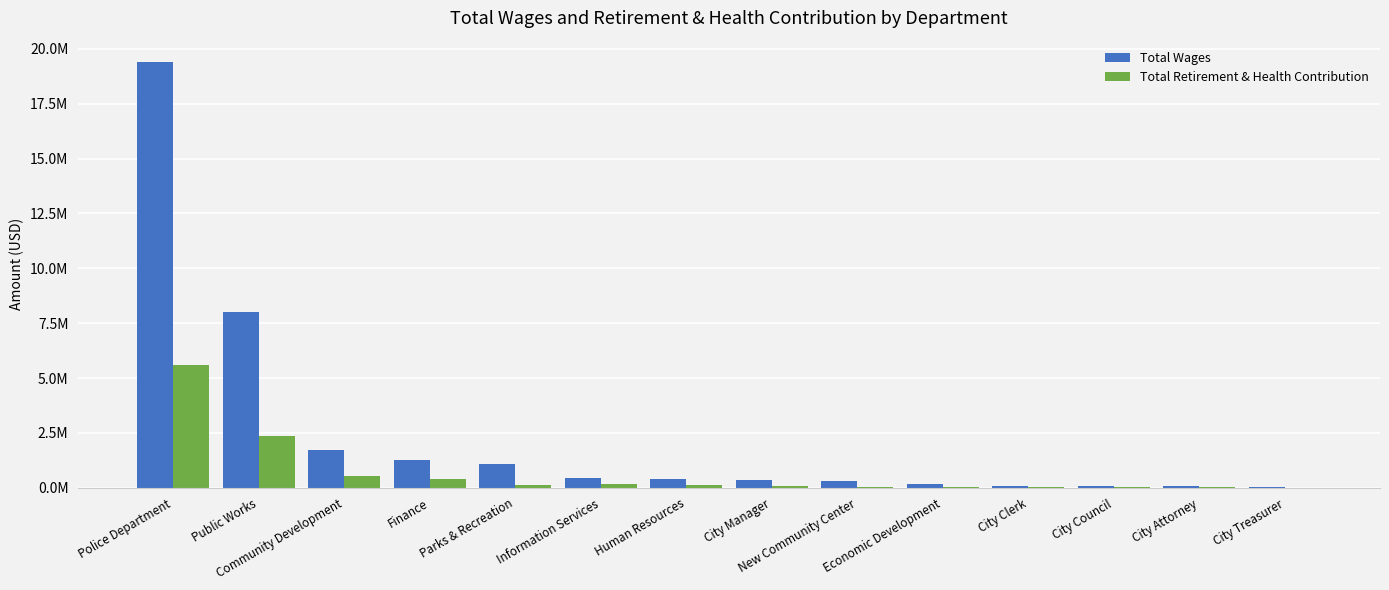

What are all the series names shown in the legend?

Total Wages, Total Retirement & Health Contribution